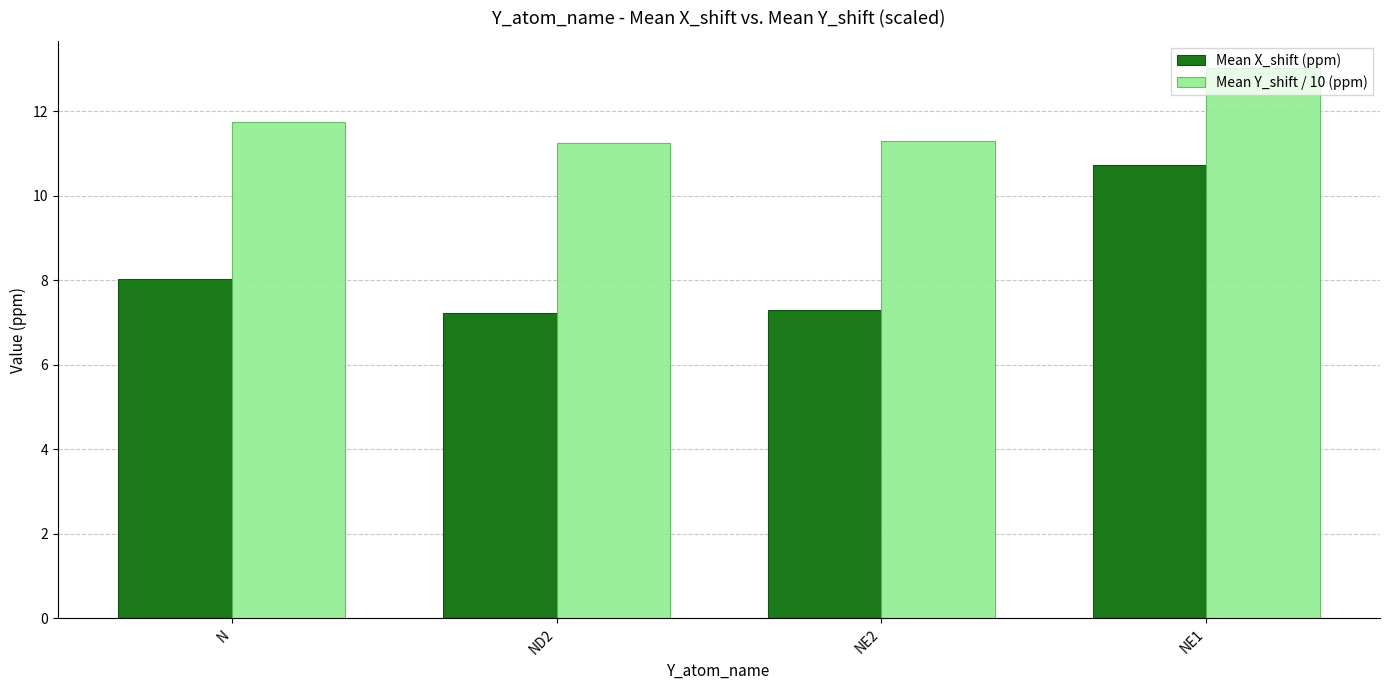

Count the number of data series in this chart.

2